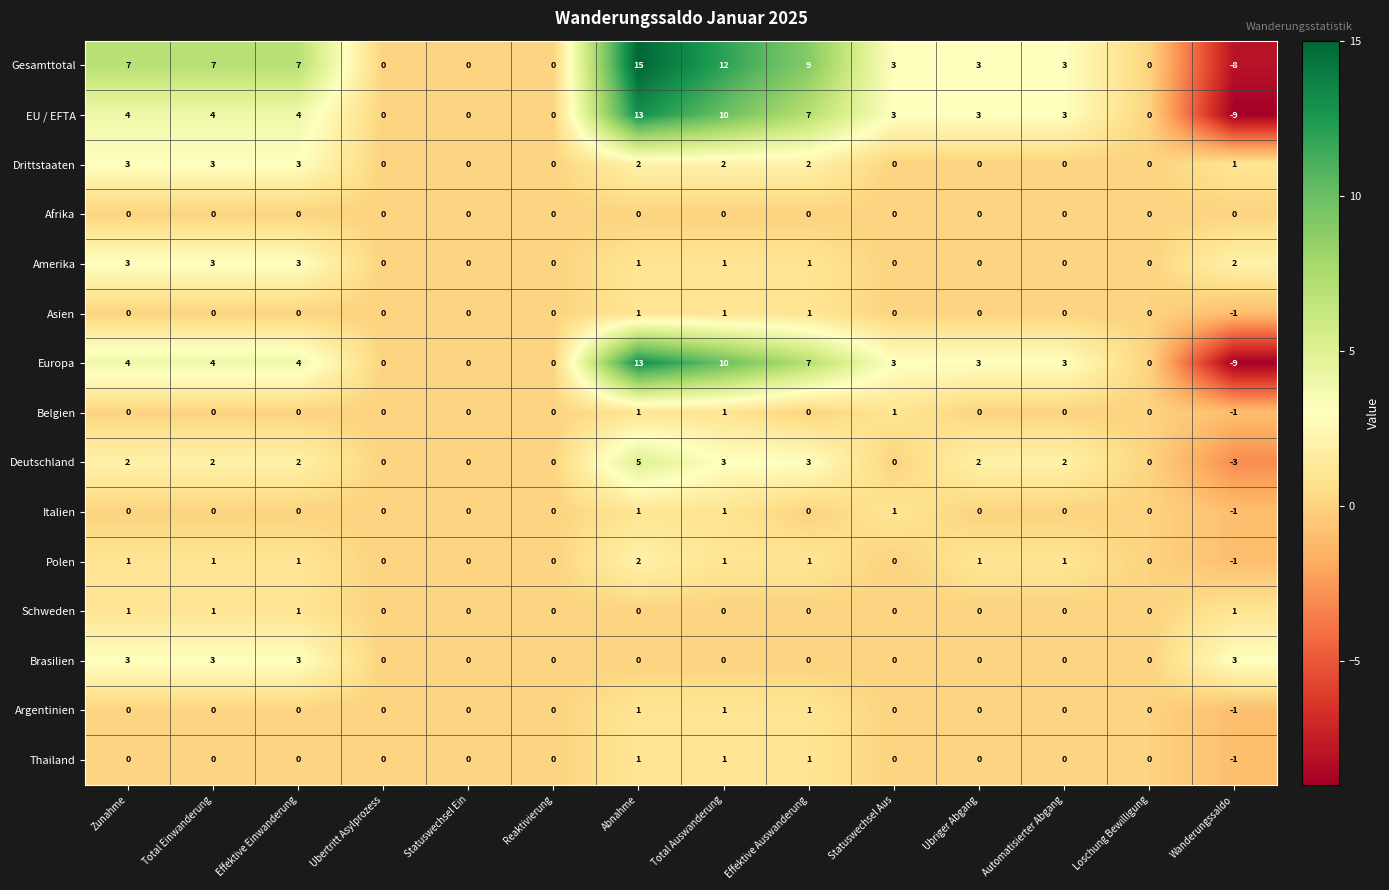

How many data points in Asien are less than 0?

1